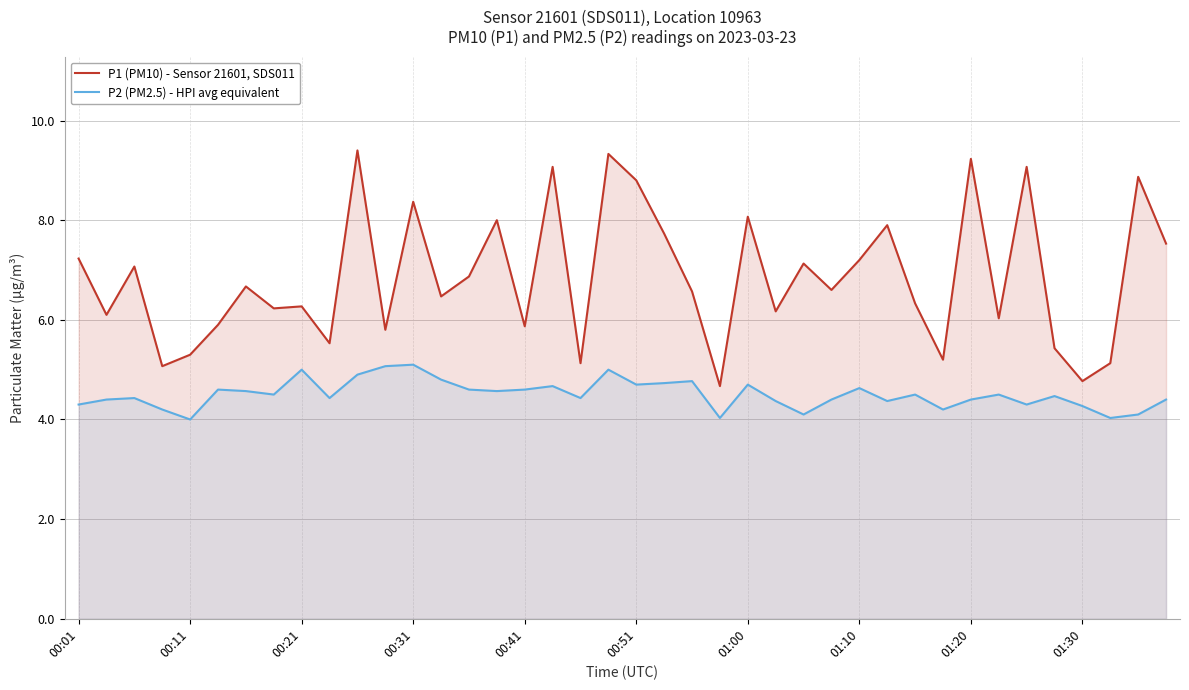

What is the difference between the maximum and second lowest values in the P1 (PM10) - Sensor 21601, SDS011 series?

4.6